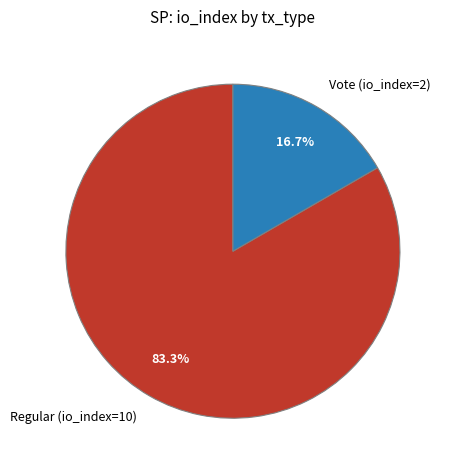

To the nearest percent, what portion does Vote (io_index=2) represent?

17%